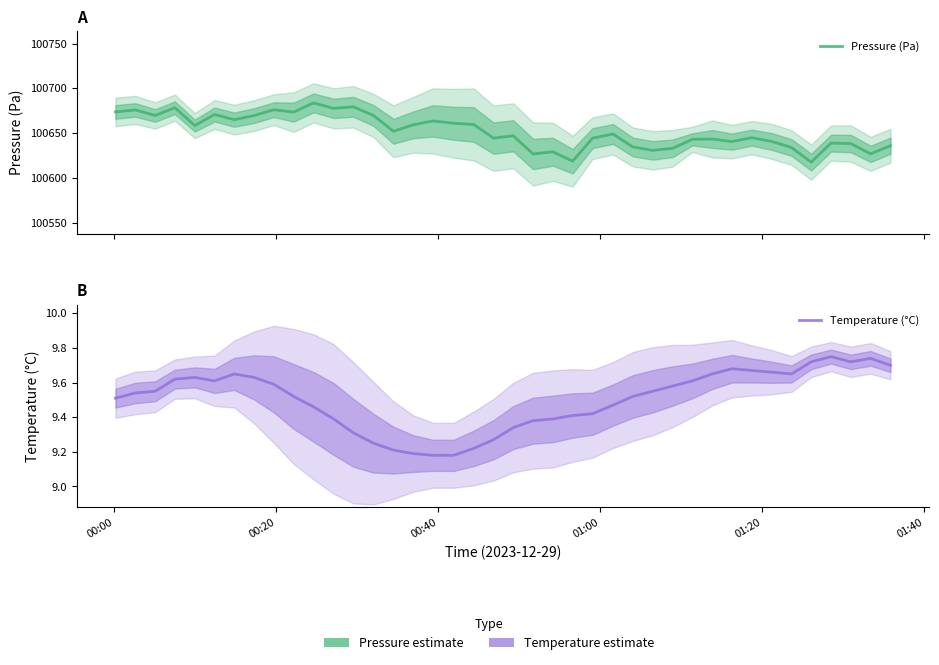

Count the number of categories in the chart.

40